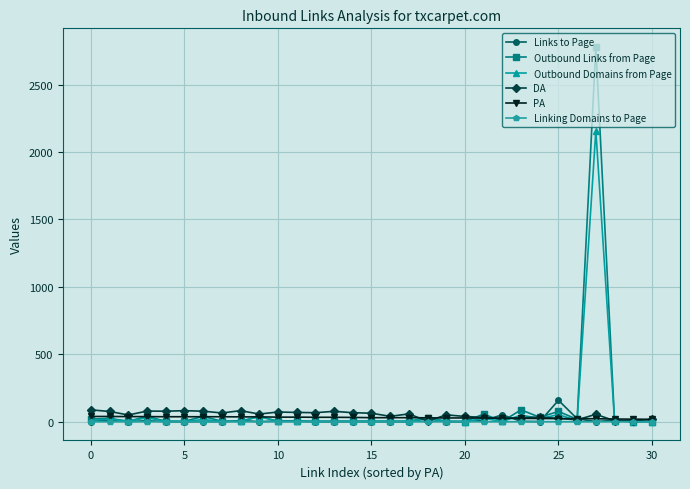

True or false: Links to Page and DA cross at least once.

True